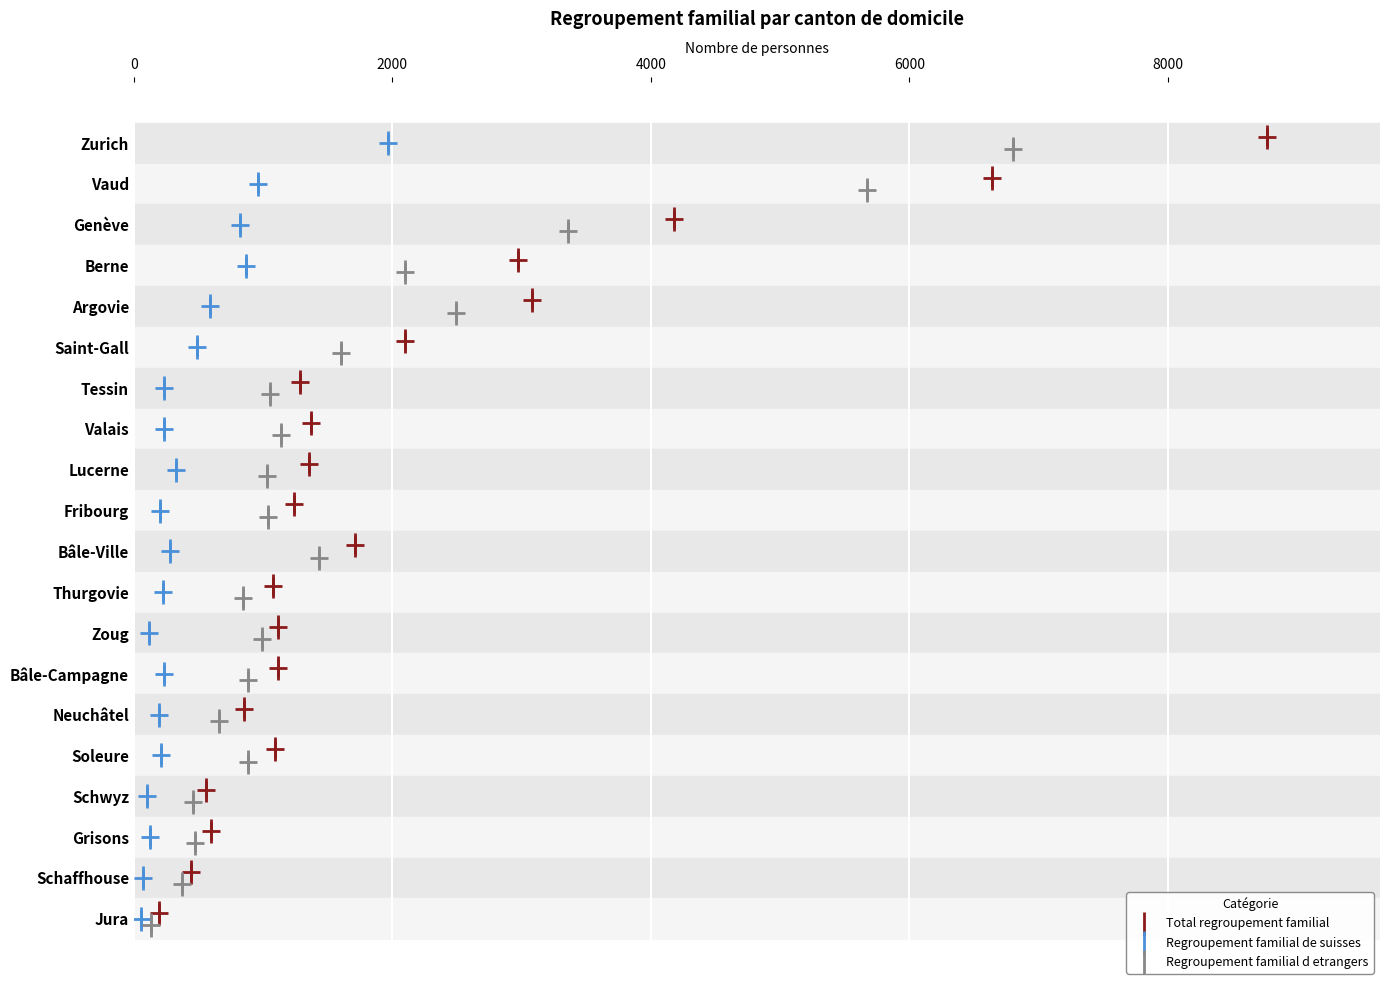

Which series has the largest Y range (max minus min)?

Total regroupement familial